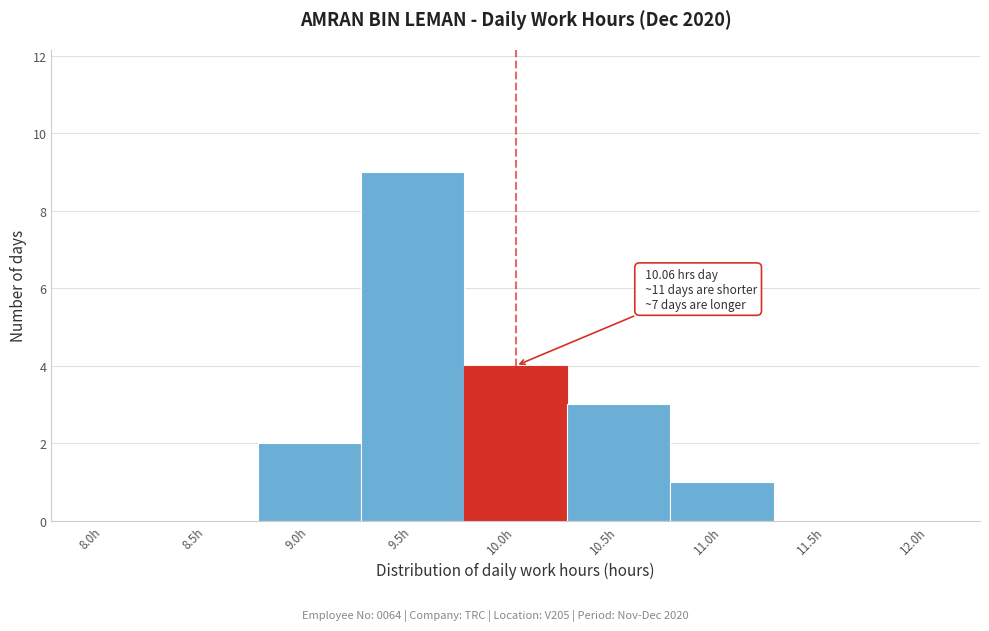

Reading left to right, extract all data points from this chart.

8.0h=0	8.5h=0	9.0h=2	9.5h=9	10.0h=4	10.5h=3	11.0h=1	11.5h=0